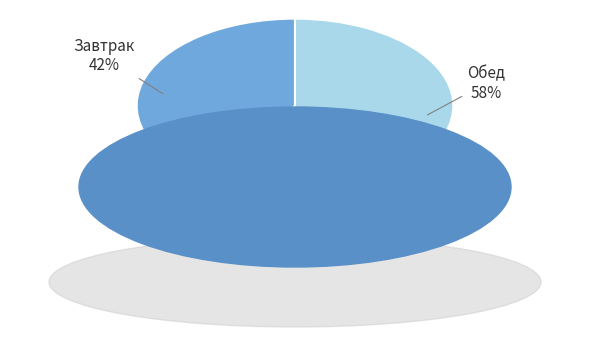

To the nearest percent, what is the average slice percentage?

50%